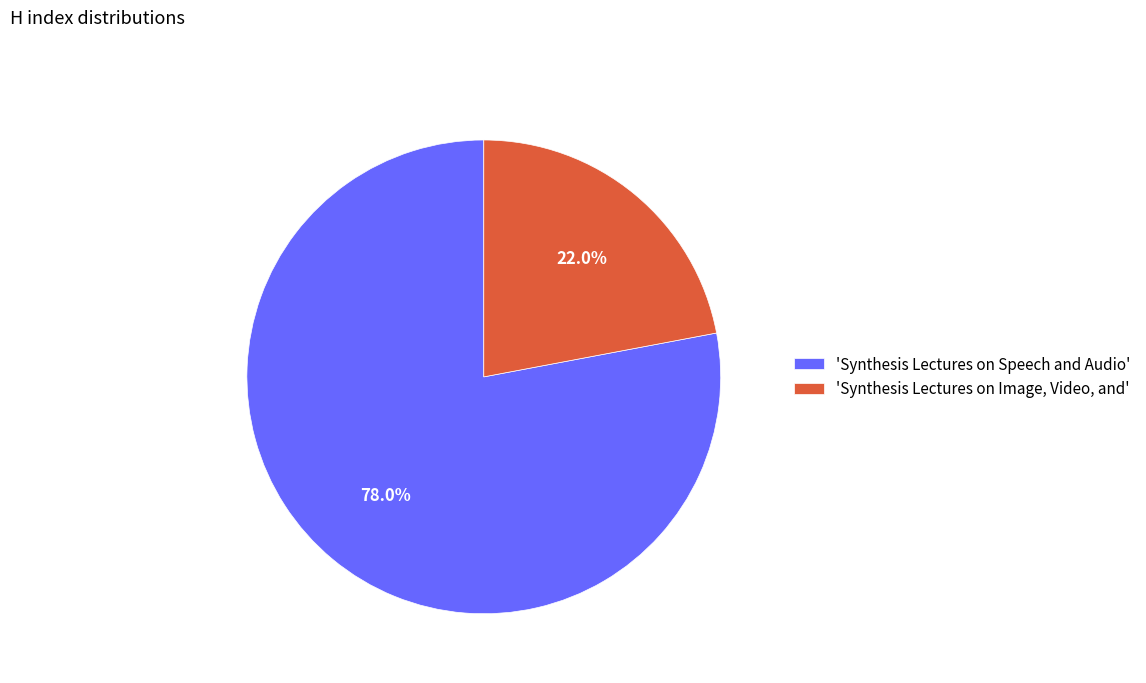

To the nearest percent, what is the average slice percentage?

50%